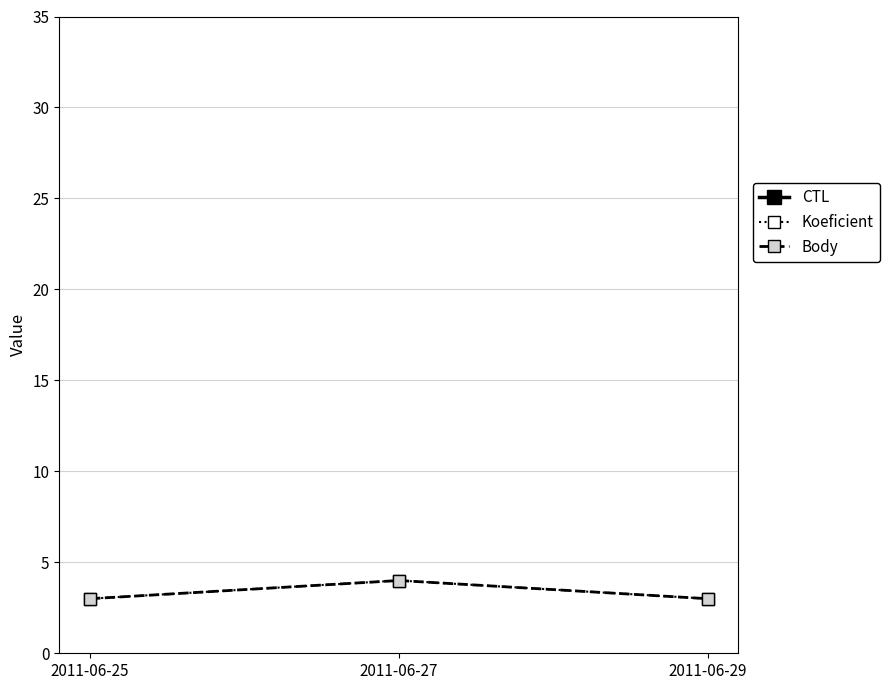

What is the lowest value of the Body series?

3